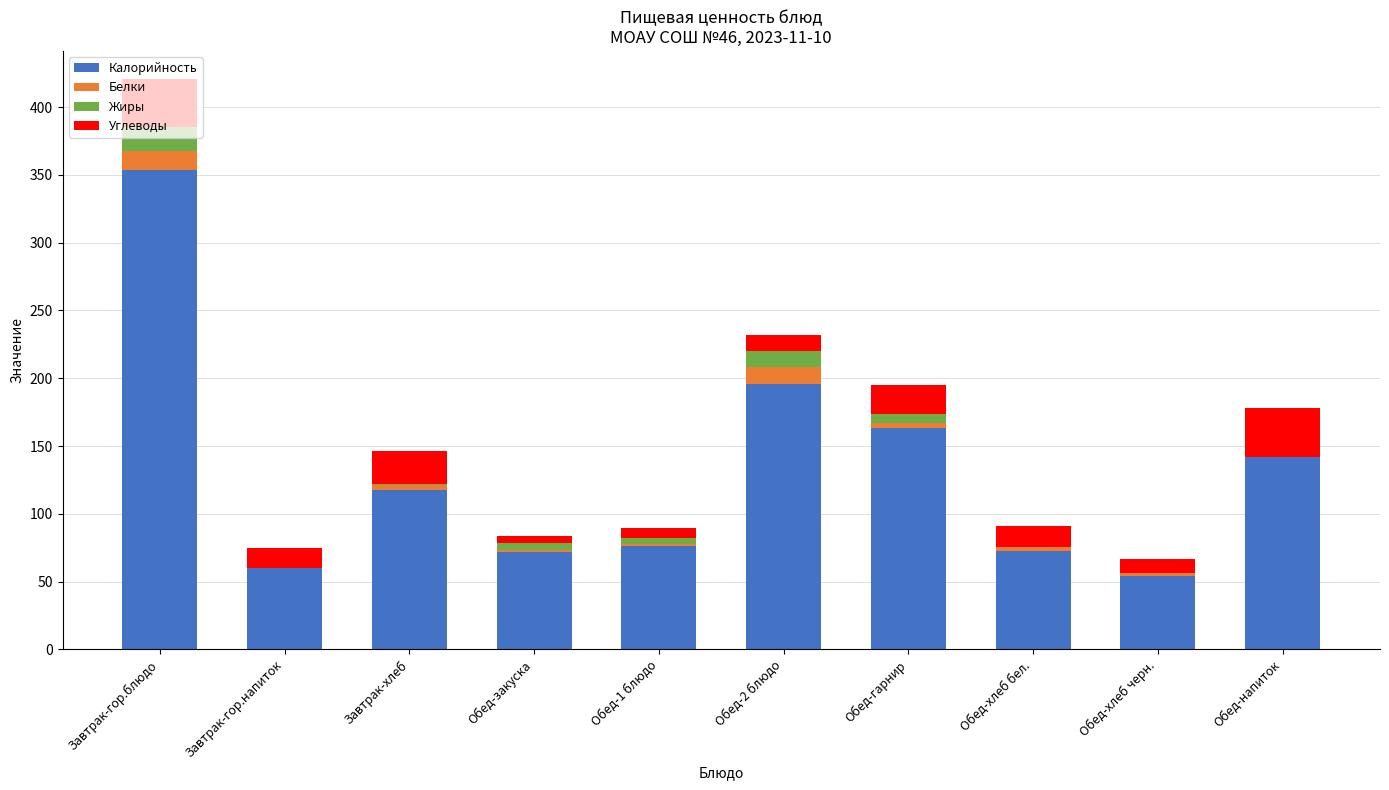

What are all the series names shown in the legend?

Калорийность, Белки, Жиры, Углеводы